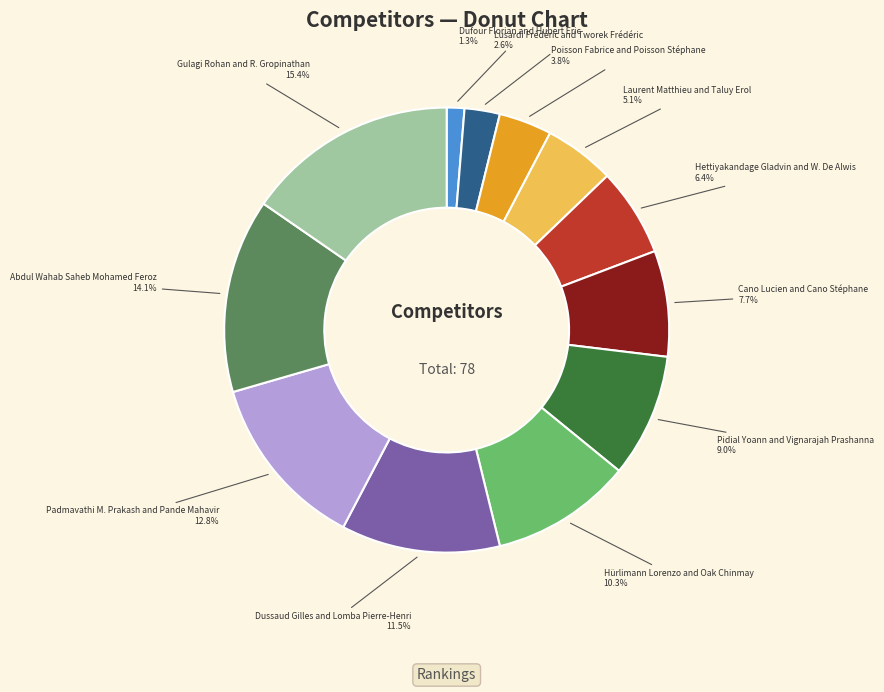

Approximately how many times larger is the value at Gulagi Rohan and R. Gropinathan compared to Hürlimann Lorenzo and Oak Chinmay?

1.5